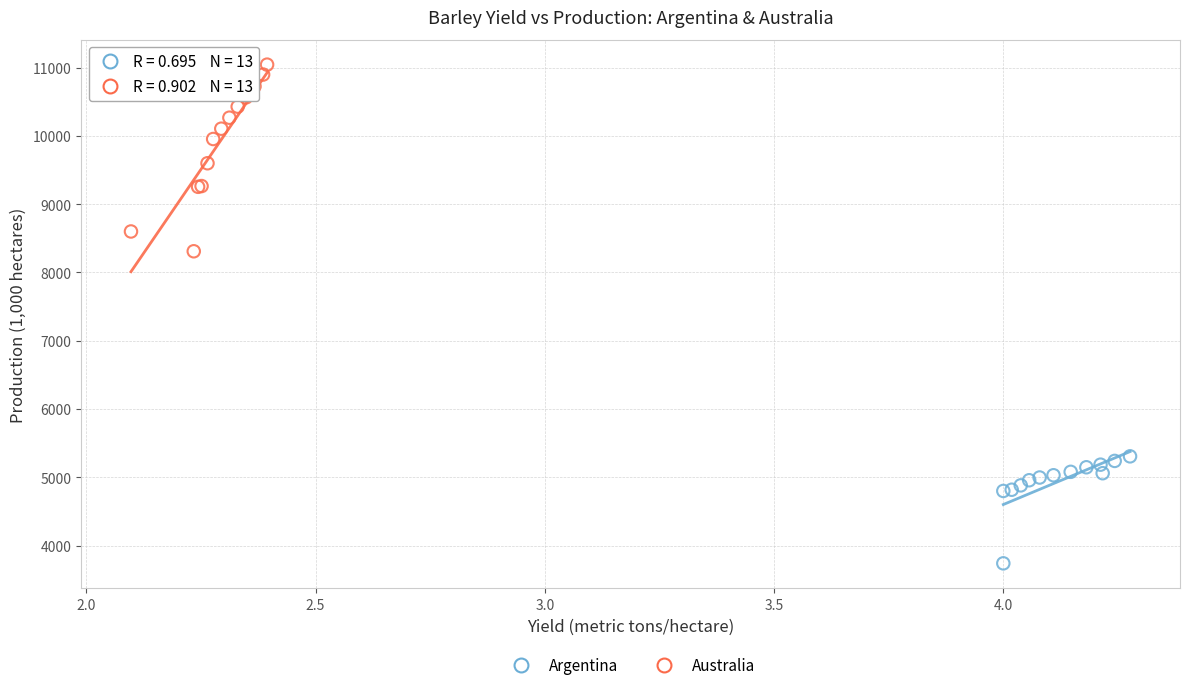

What are all the series names shown in the legend?

Argentina, Australia